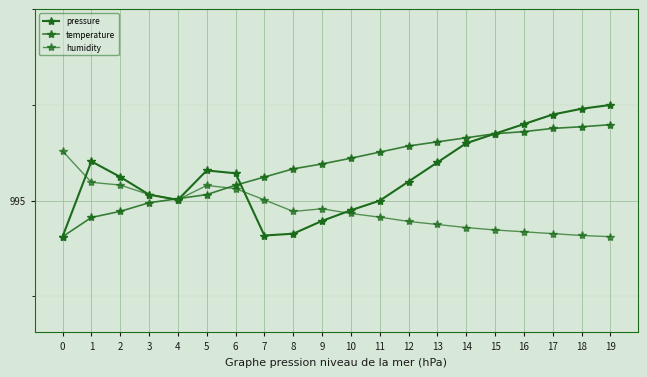

True or false: temperature and humidity intersect in this chart.

True